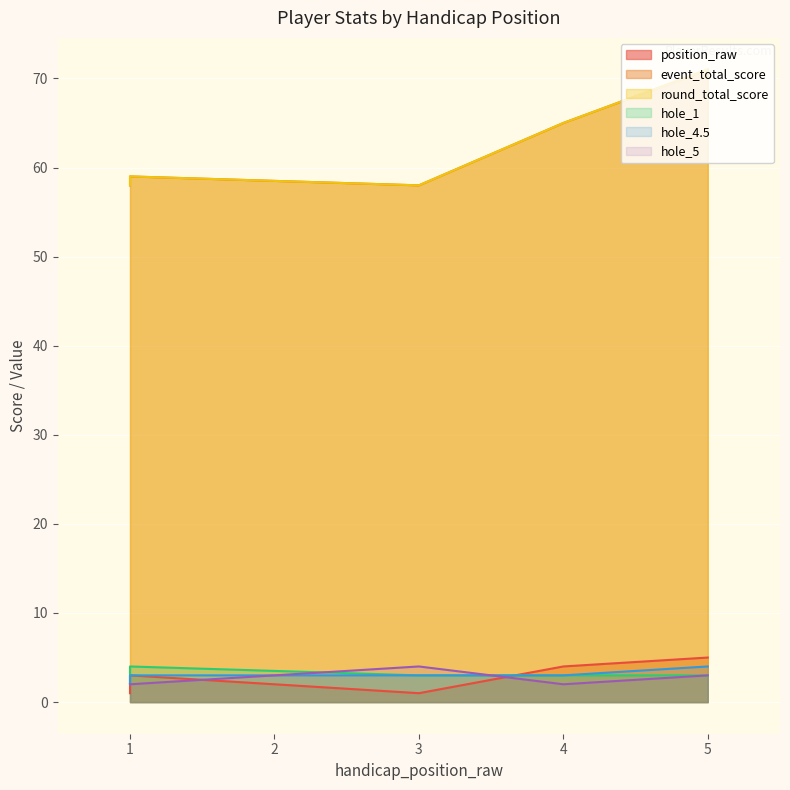

What are all the series names shown in the legend?

position_raw, event_total_score, round_total_score, hole_1, hole_4.5, hole_5